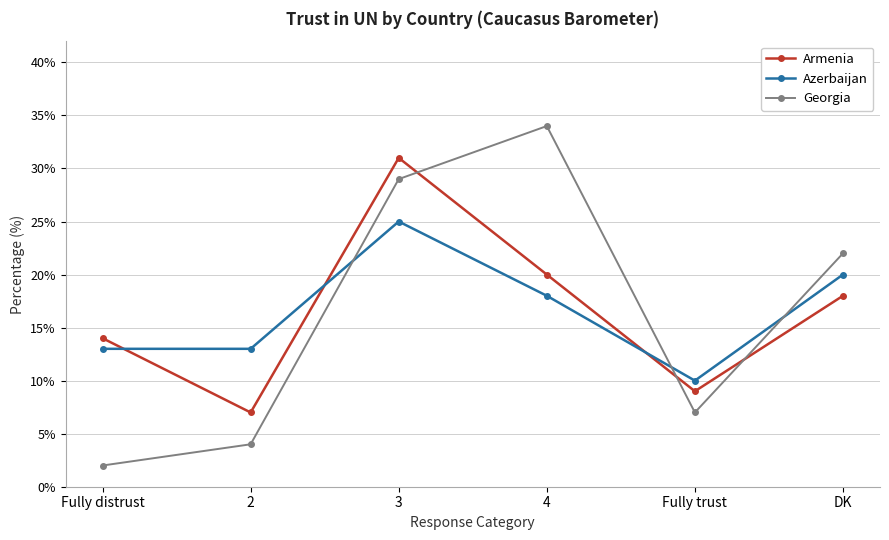

True or false: Georgia has a value of 7 at Fully trust.

True